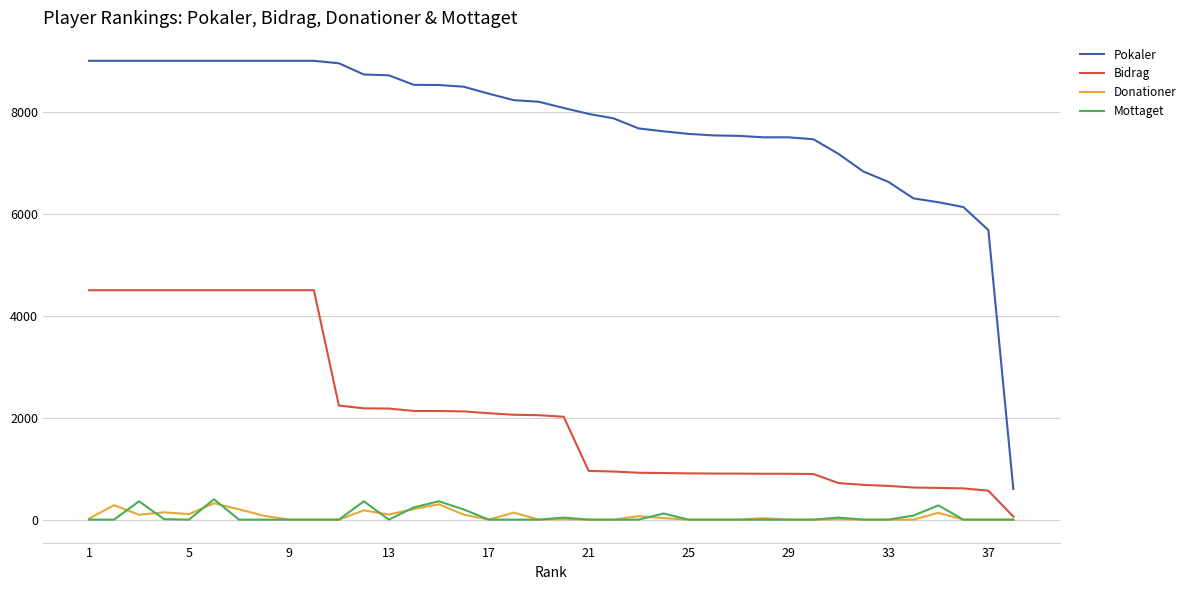

True or false: Pokaler and Bidrag intersect in this chart.

False